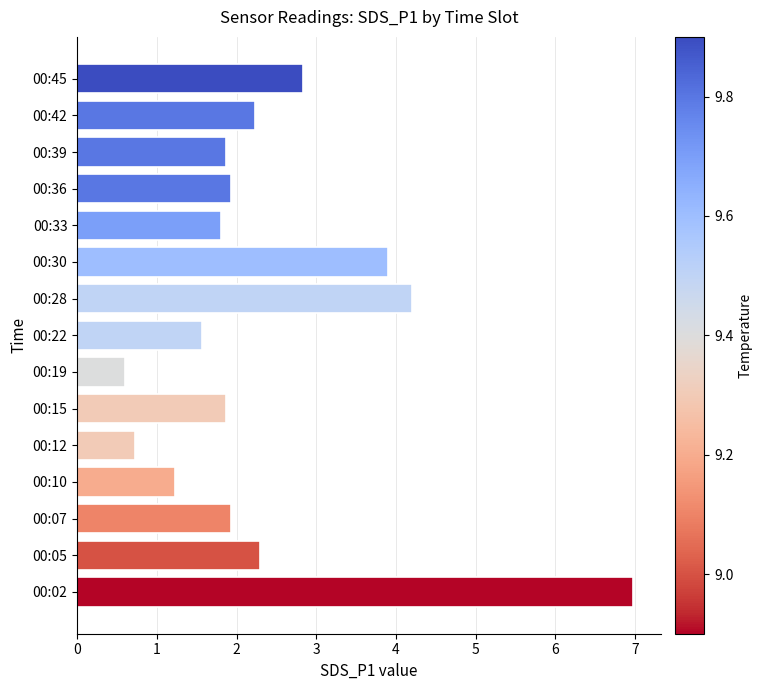

What is the average value?

2.4